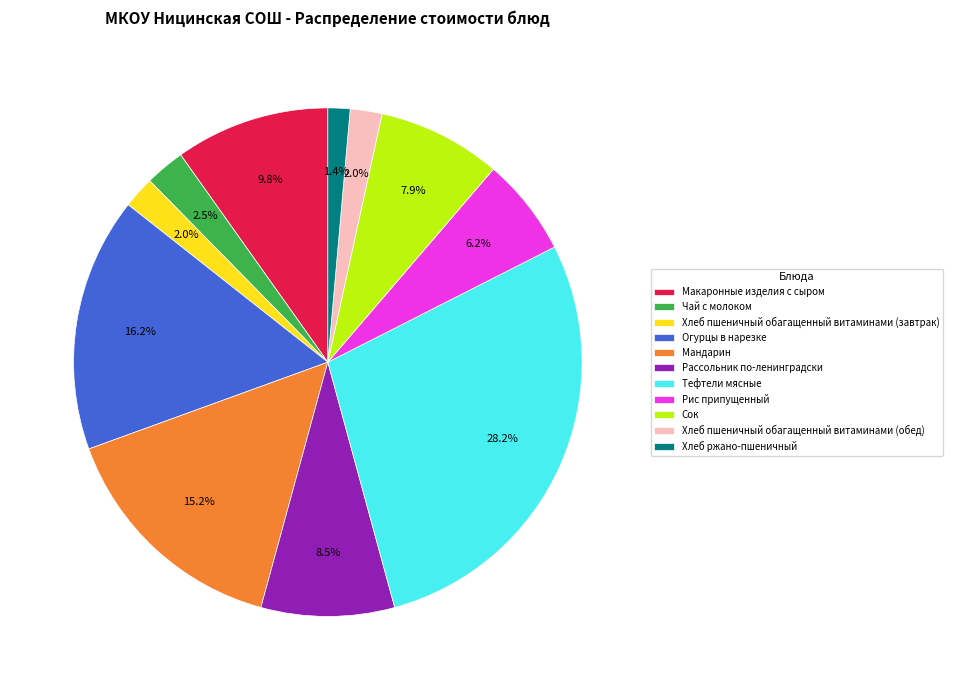

Approximately how many times larger is the value at Хлеб пшеничный обагащенный витаминами (завтрак) compared to Сок?

0.3